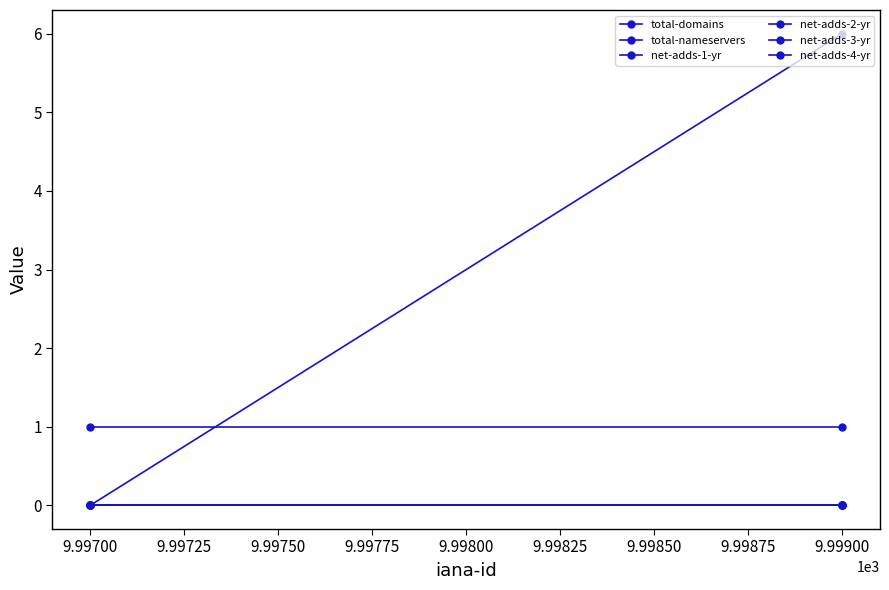

Is it true that total-domains equals 1 at 9.99700?

True